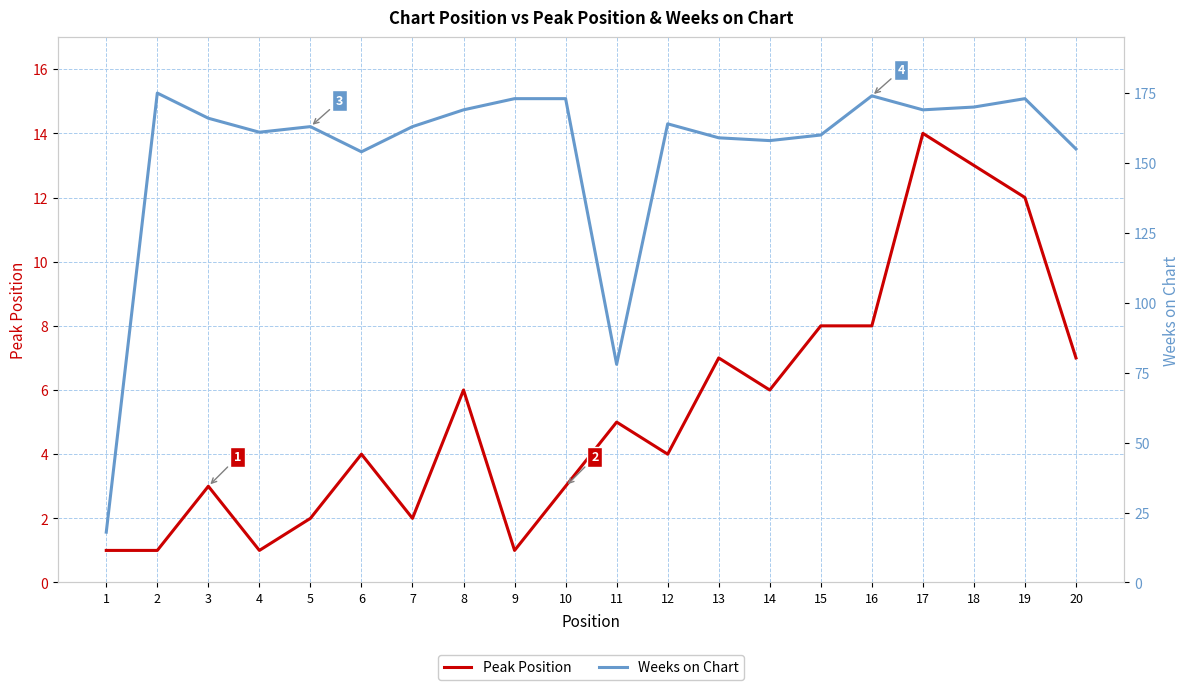

At which category is the sum across all series the highest?

19